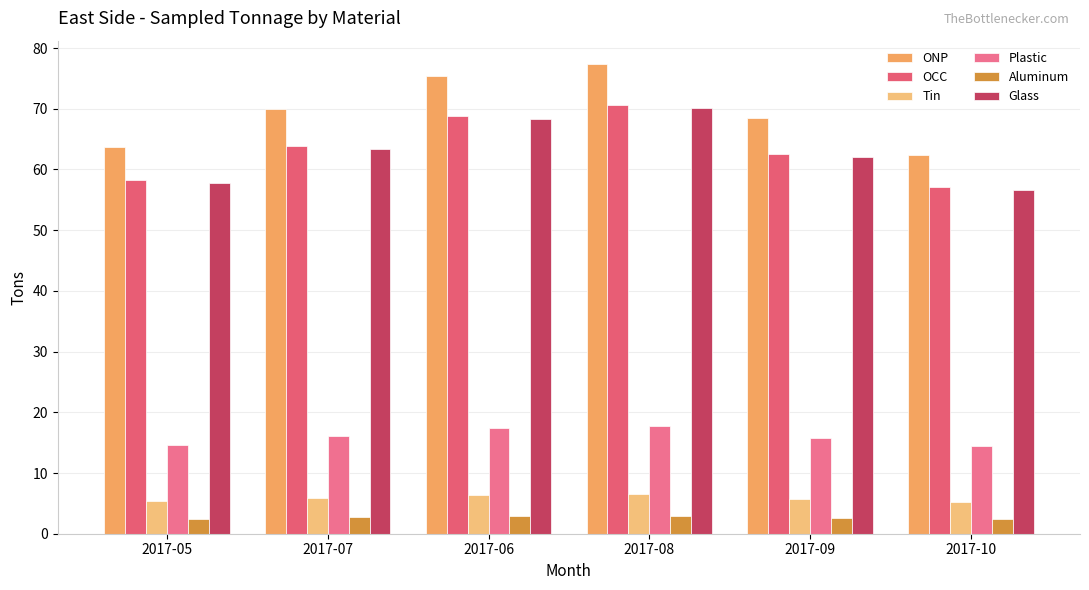

What is the value of the Tin bar at the 3rd from the left?

6.4